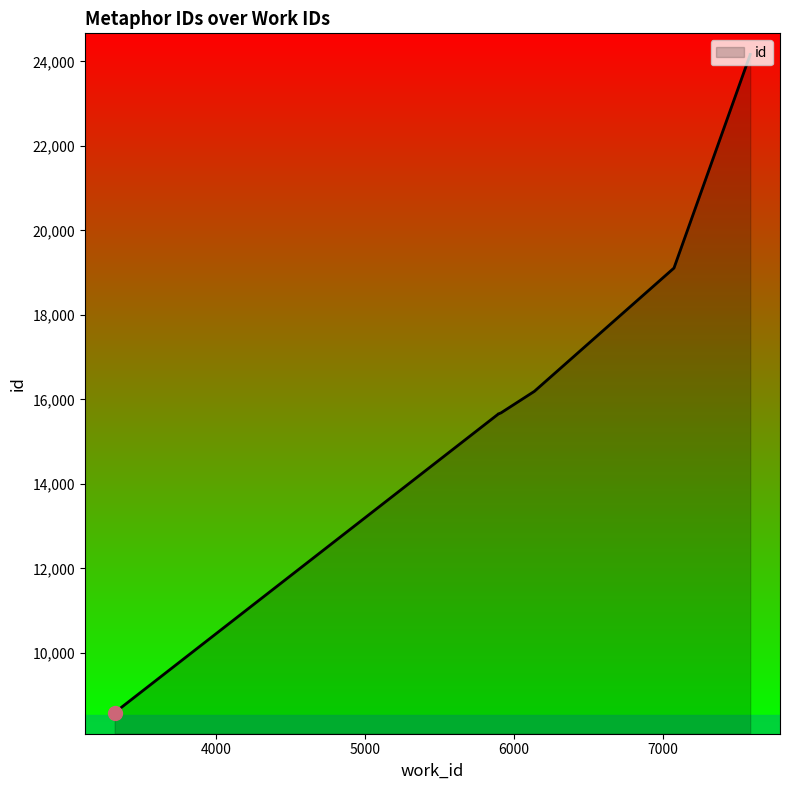

List the labels in order of value, largest first.

7587, 7587, 7075, 6137, 6135, 5913, 5897, 5897, 5896, 3319